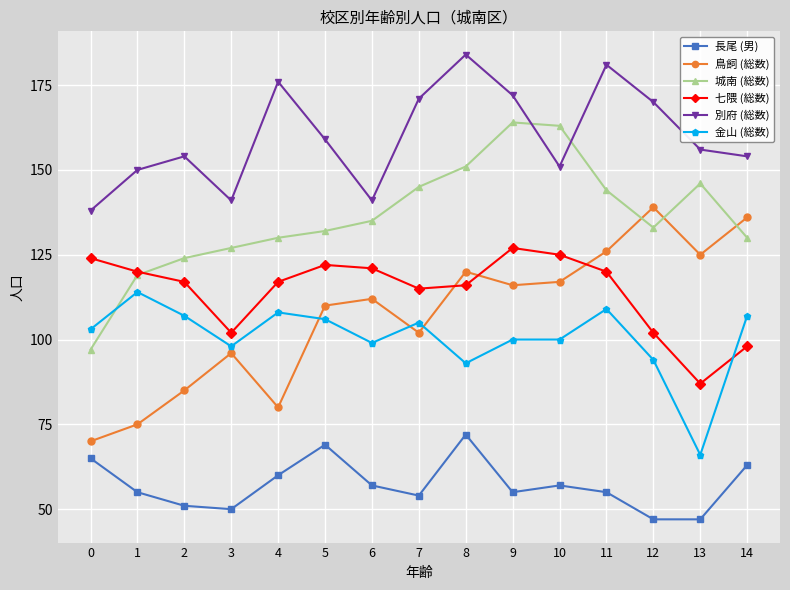

How many lines are shown in the chart?

6